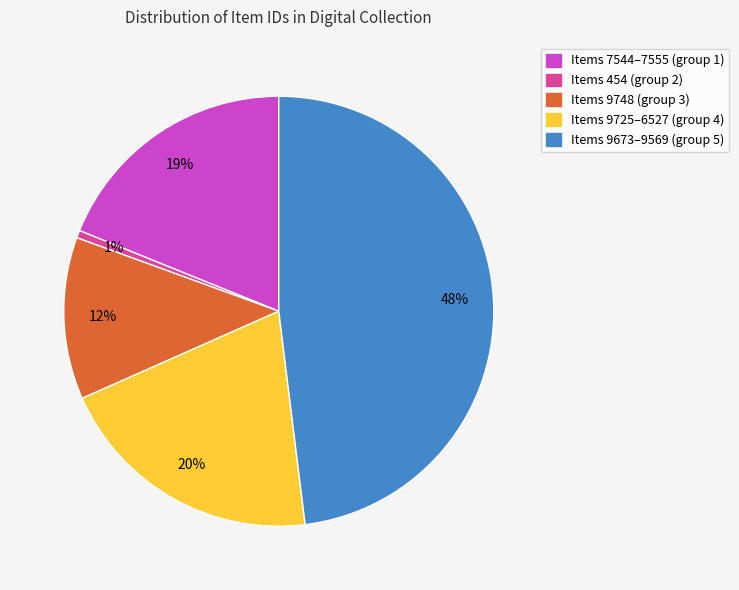

Count the number of slices in the pie.

5